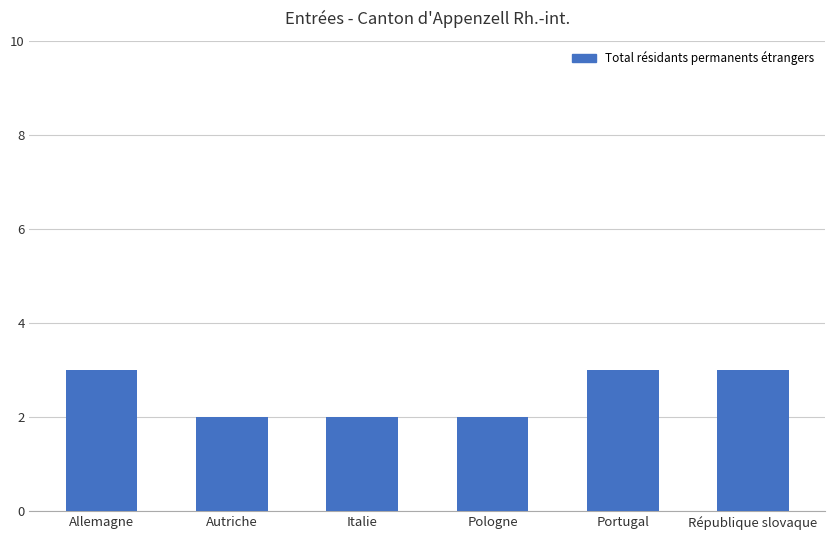

Reading left to right, what are all the values shown in this chart?

Allemagne=3	Autriche=2	Italie=2	Pologne=2	Portugal=3	République slovaque=3